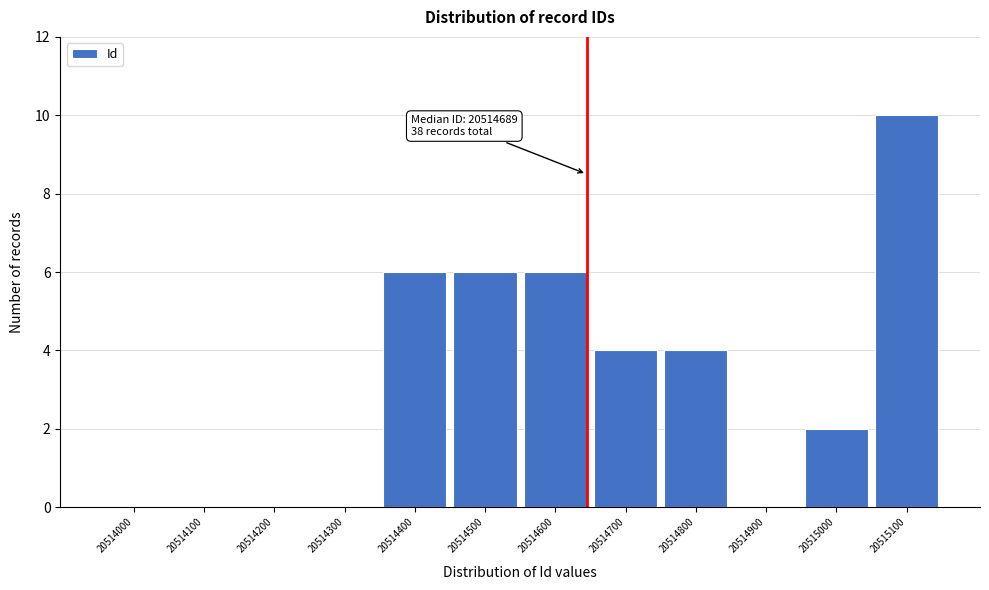

Reading right to left, transcribe all the data shown in this chart.

20515100=10	20515000=2	20514900=0	20514800=4	20514700=4	20514600=6	20514500=6	20514400=6	20514300=0	20514200=0	20514100=0	20514000=0